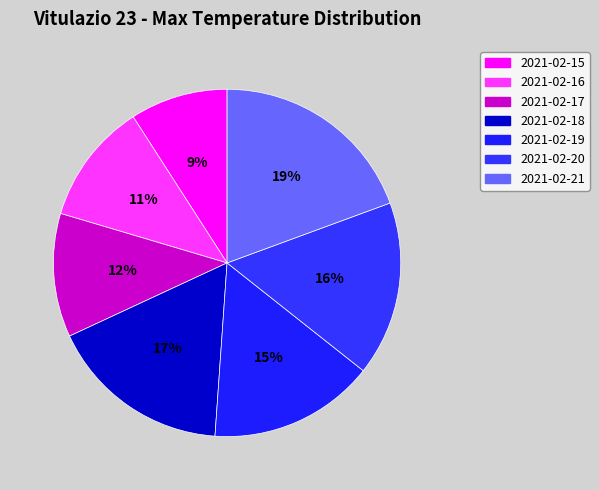

How many slices are in this pie chart?

7